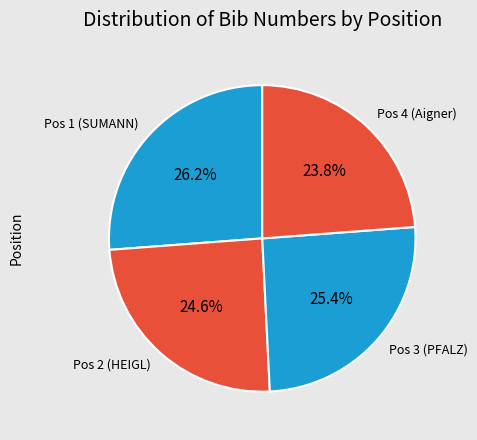

Does any single category account for the majority?

No